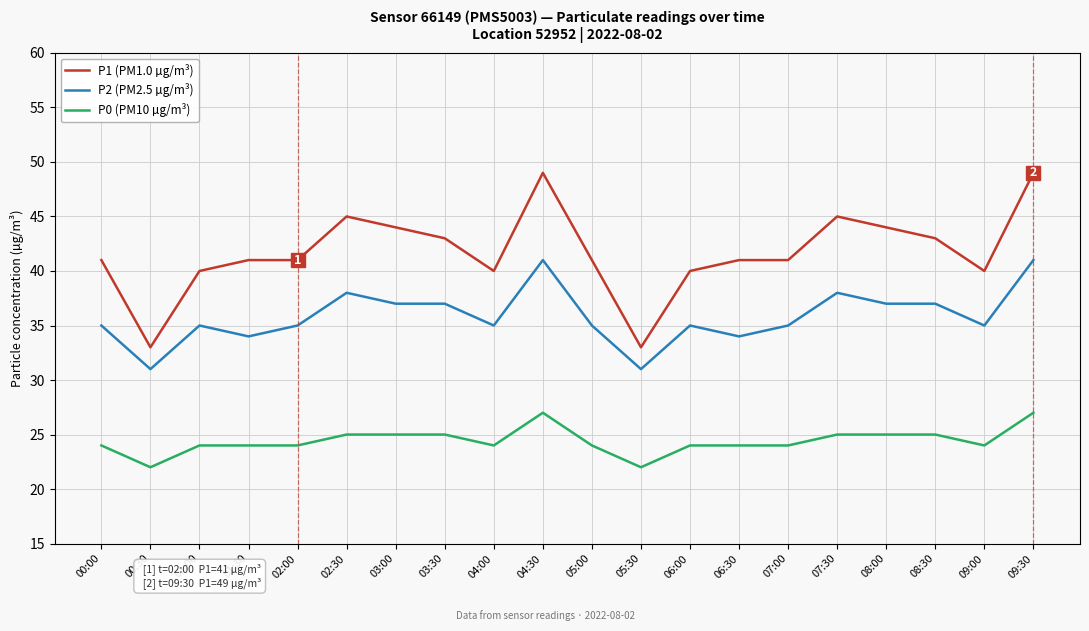

What is the total value across all series at 09:00?

99